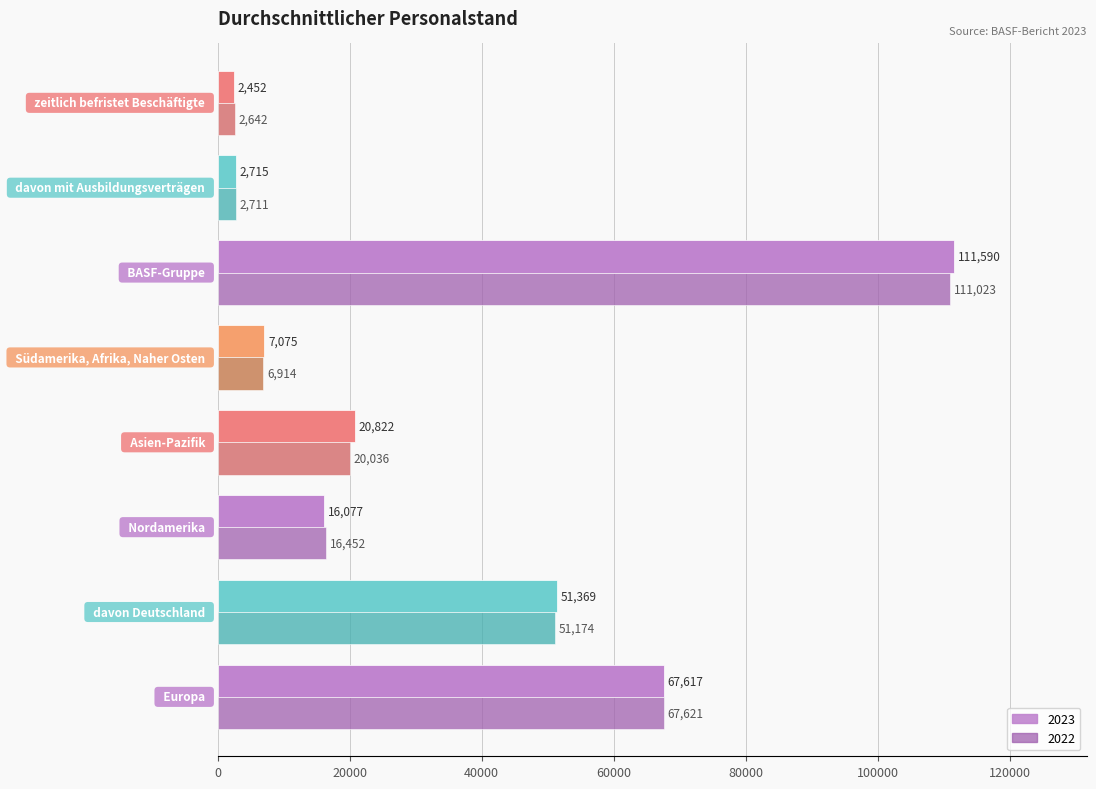

What is the difference between the maximum and minimum values in the 2023 series?

109138